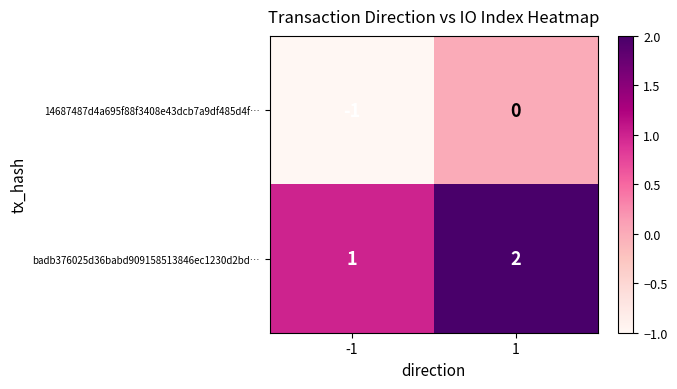

What is the greatest value displayed?

2